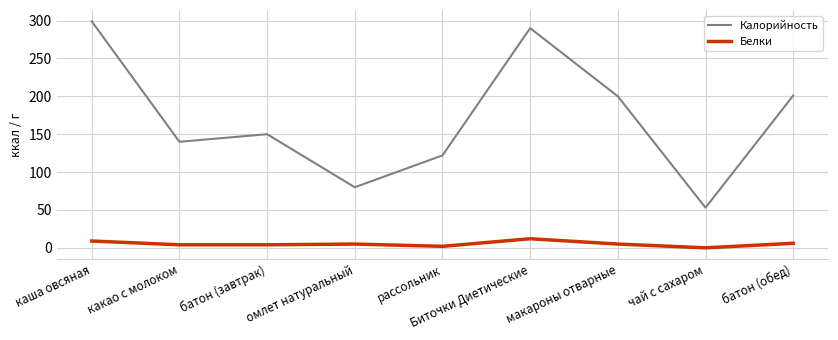

Between Биточки Диетические and чай с сахаром, which series saw the biggest shift?

Калорийность